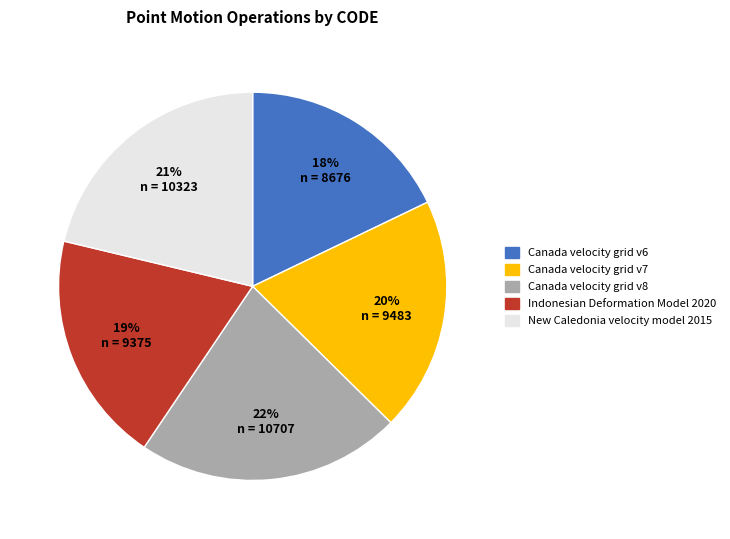

Combined, do Indonesian Deformation Model 2020 and New Caledonia velocity model 2015 account for over 50%?

No